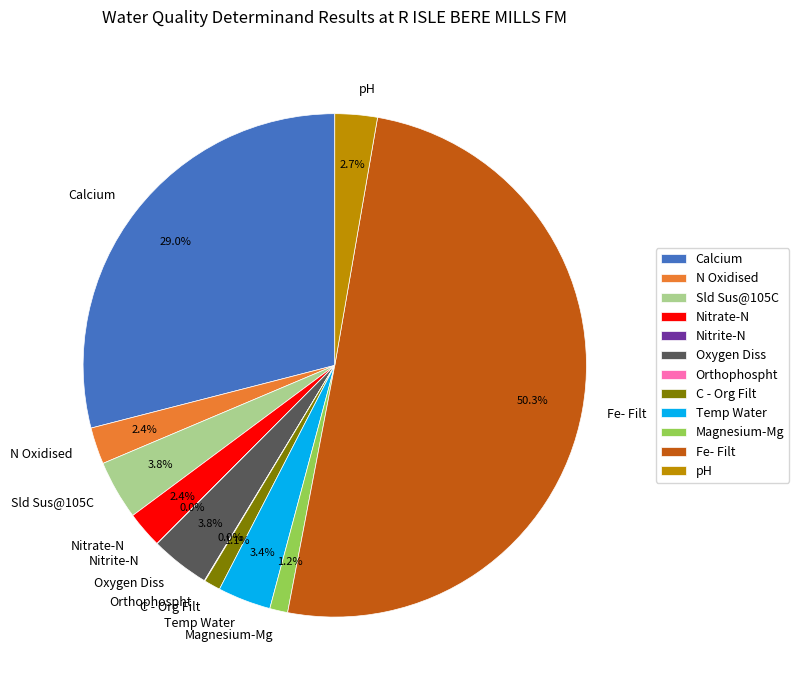

Which slice represents more than half of the pie?

Fe- Filt